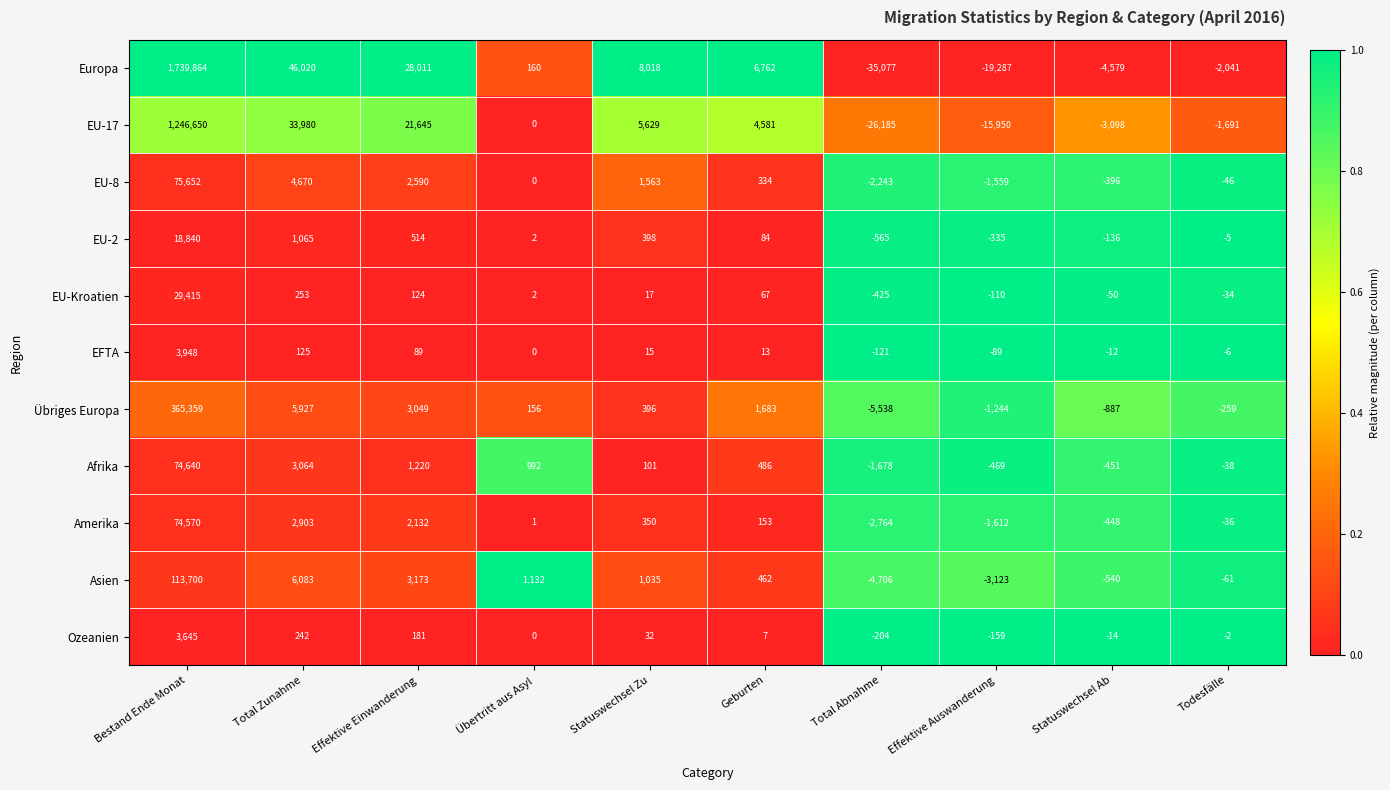

What is the difference between the maximum and second lowest values in the EU-Kroatien series?

29525